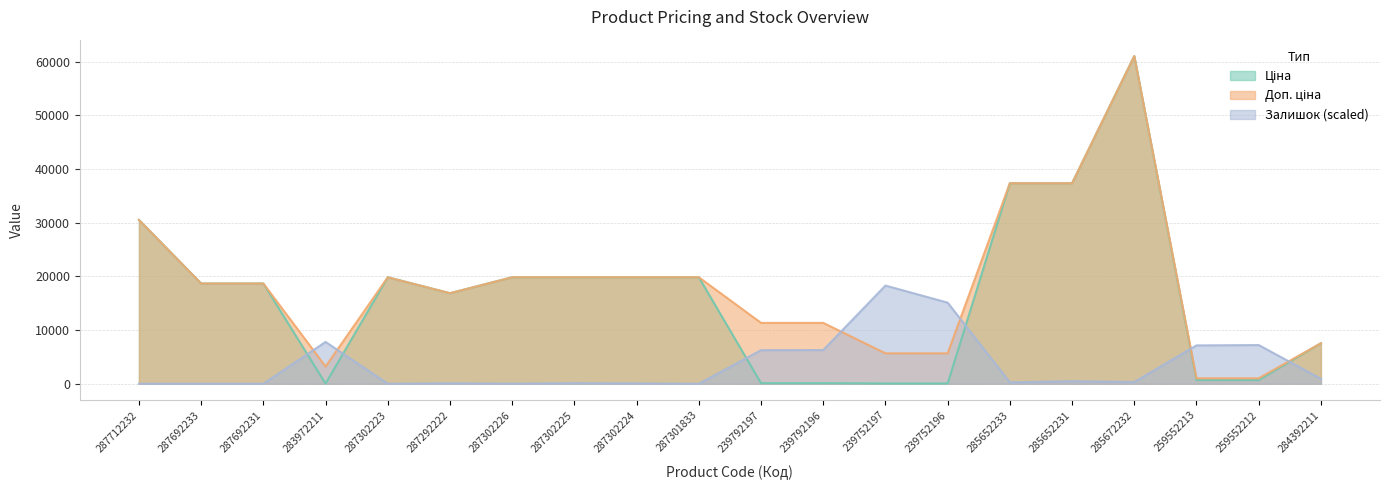

How many times do Залишок and Ціна cross each other?

6